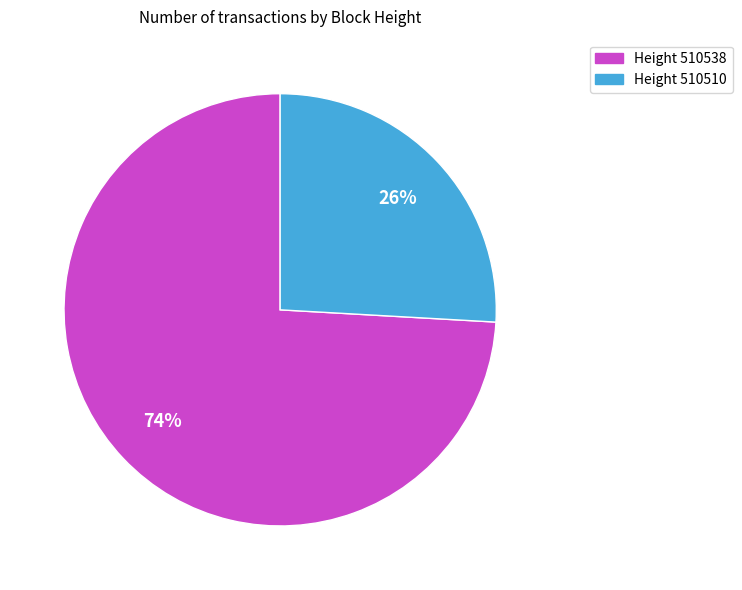

True or false: Height 510510 accounts for 26% of the total.

True